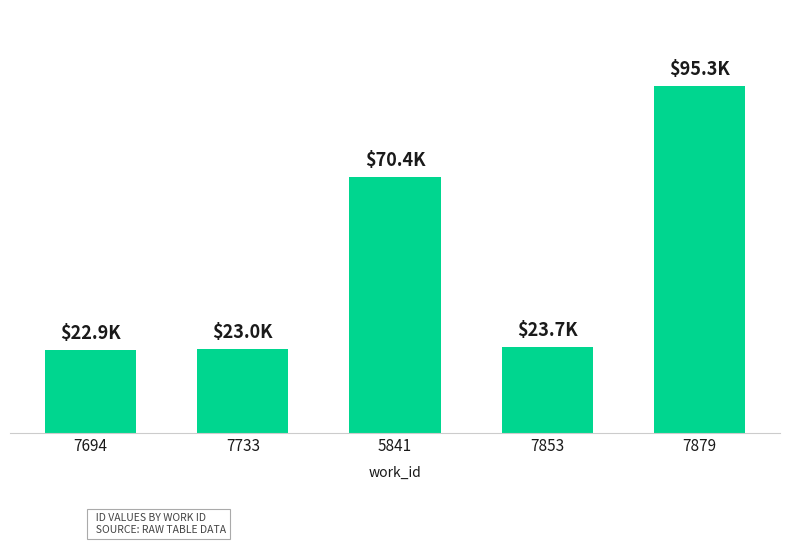

Reading right to left, extract all data points from this chart.

95348	23693	70385	23001	22878